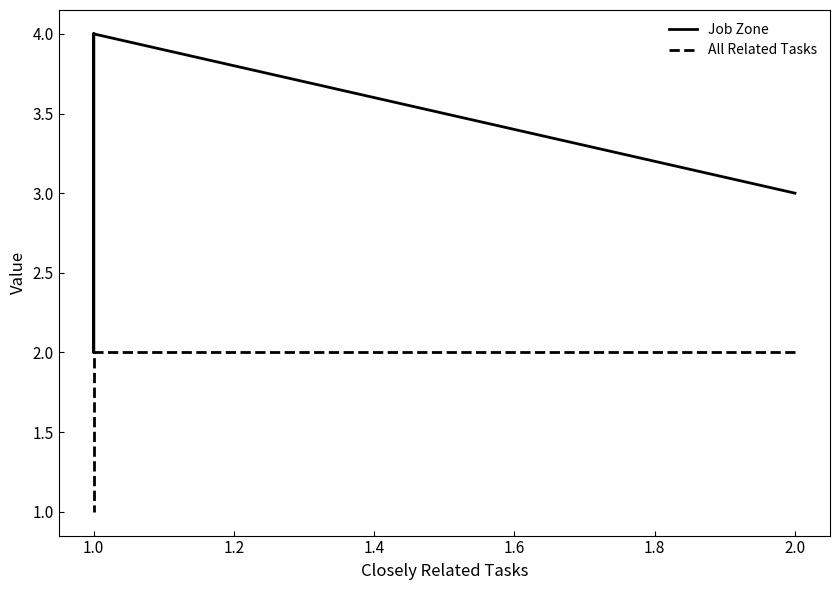

How many lines are shown in the chart?

2